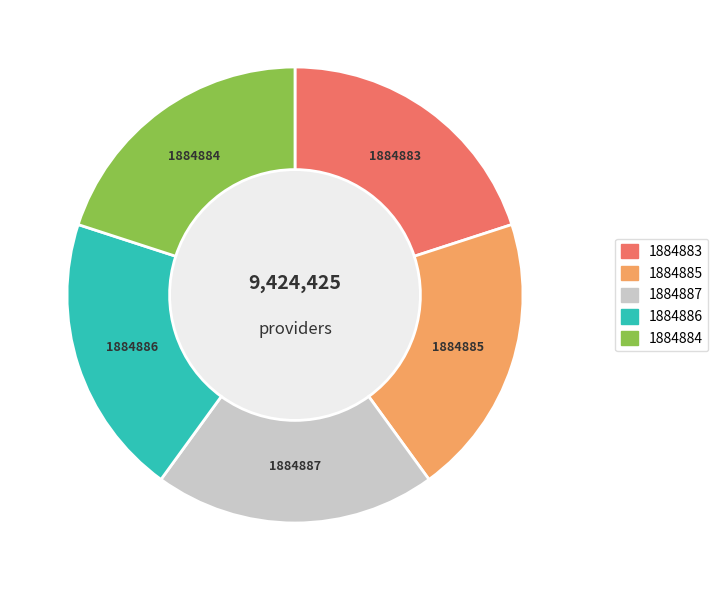

Is there a majority slice in this chart?

No